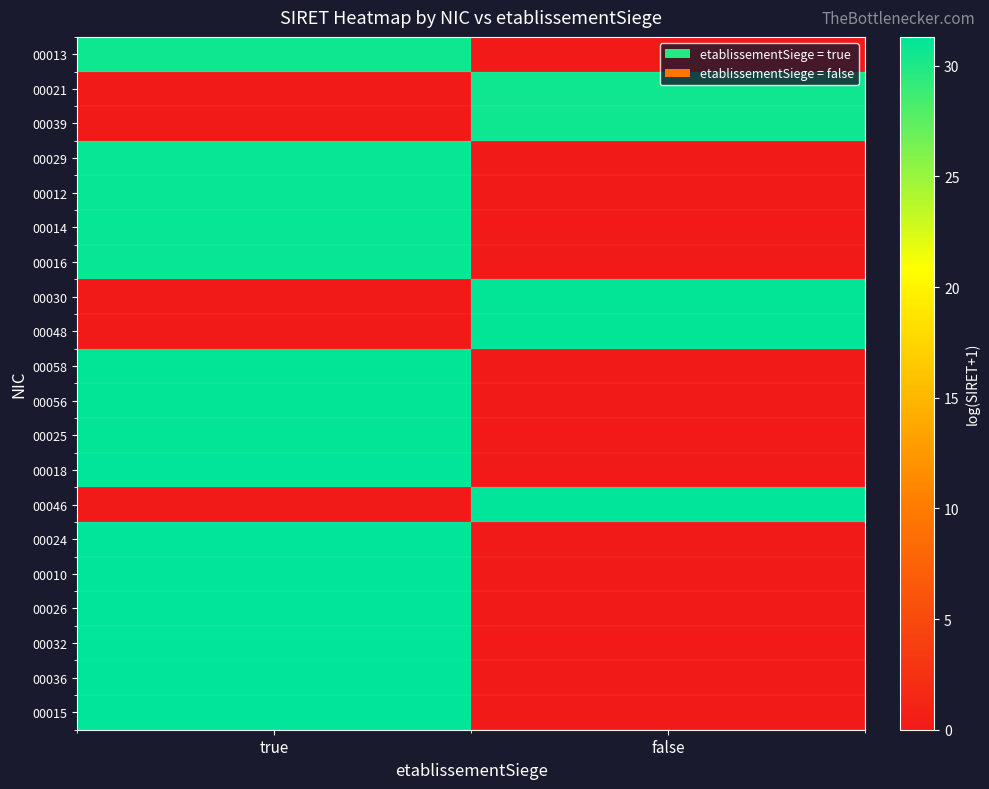

At which category is the sum across all series the highest?

true